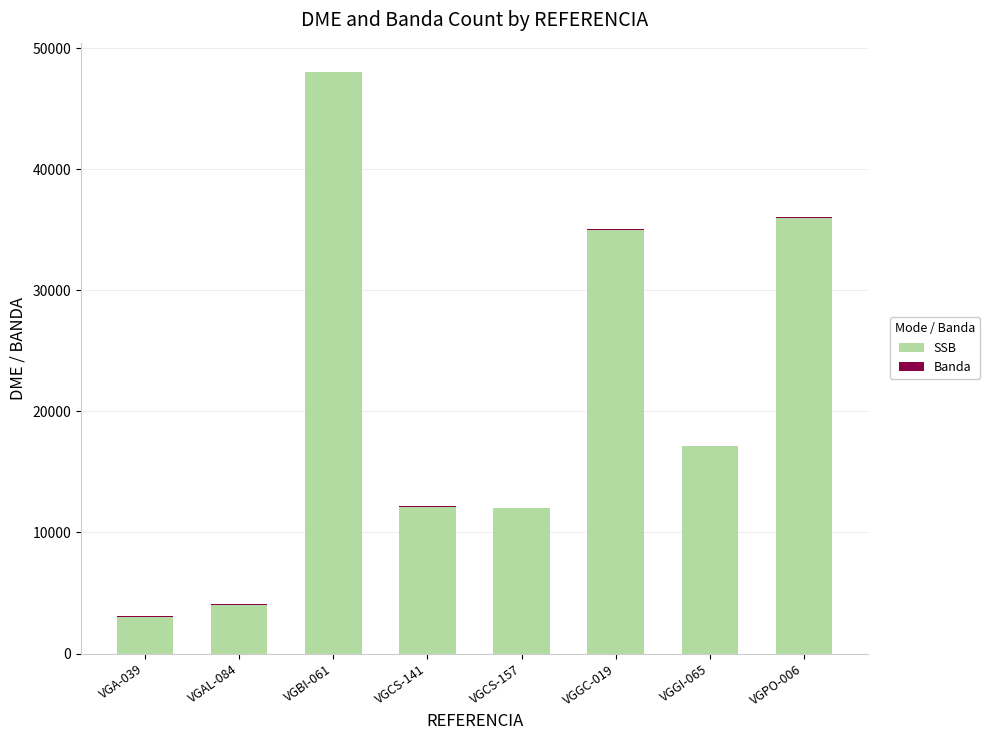

What is the total value across all series at VGCS-141?

12150